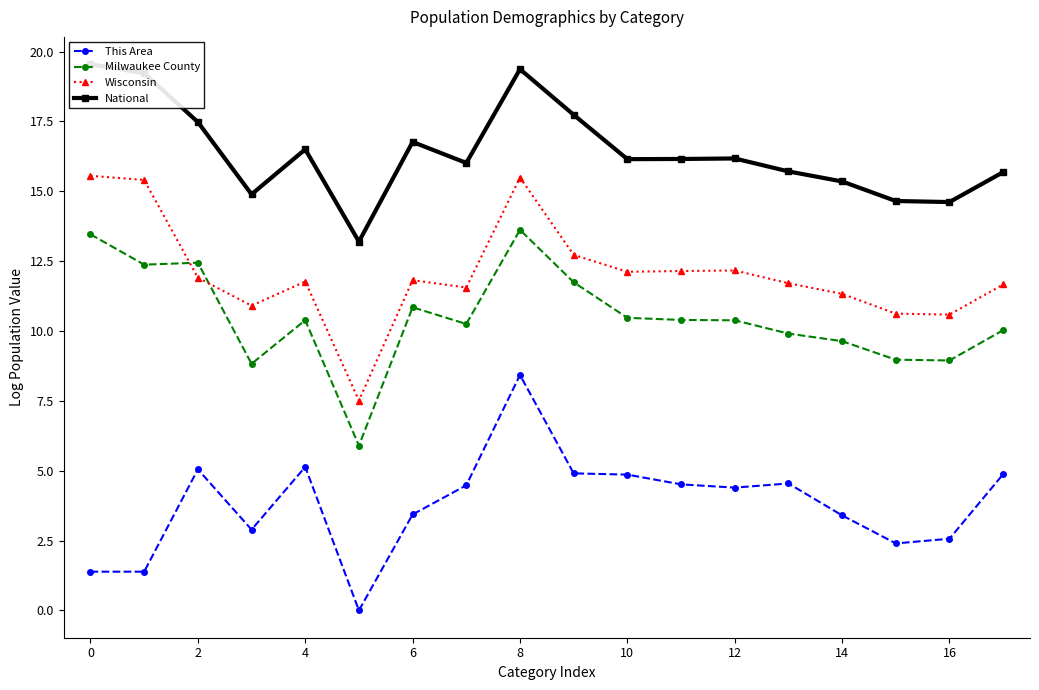

What is the maximum value for This Area?

8.4